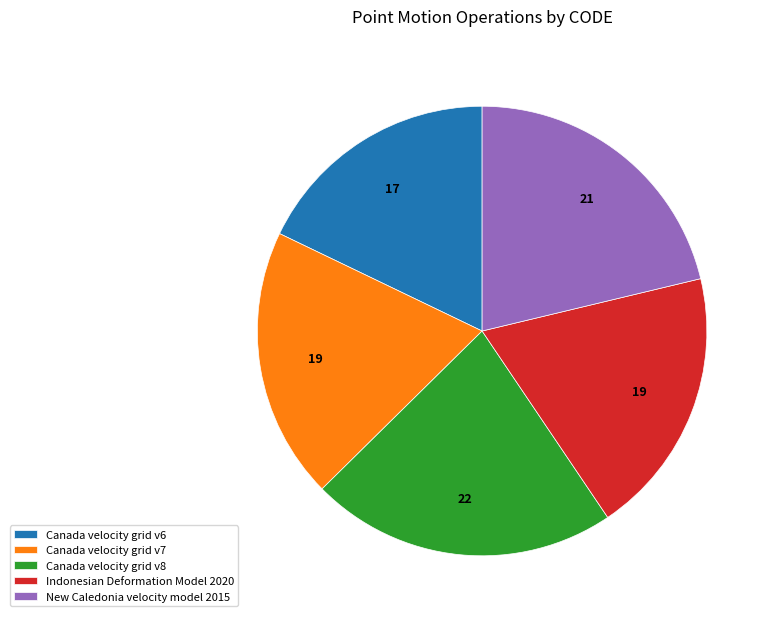

Which category has the biggest portion of the pie?

Canada velocity grid v8